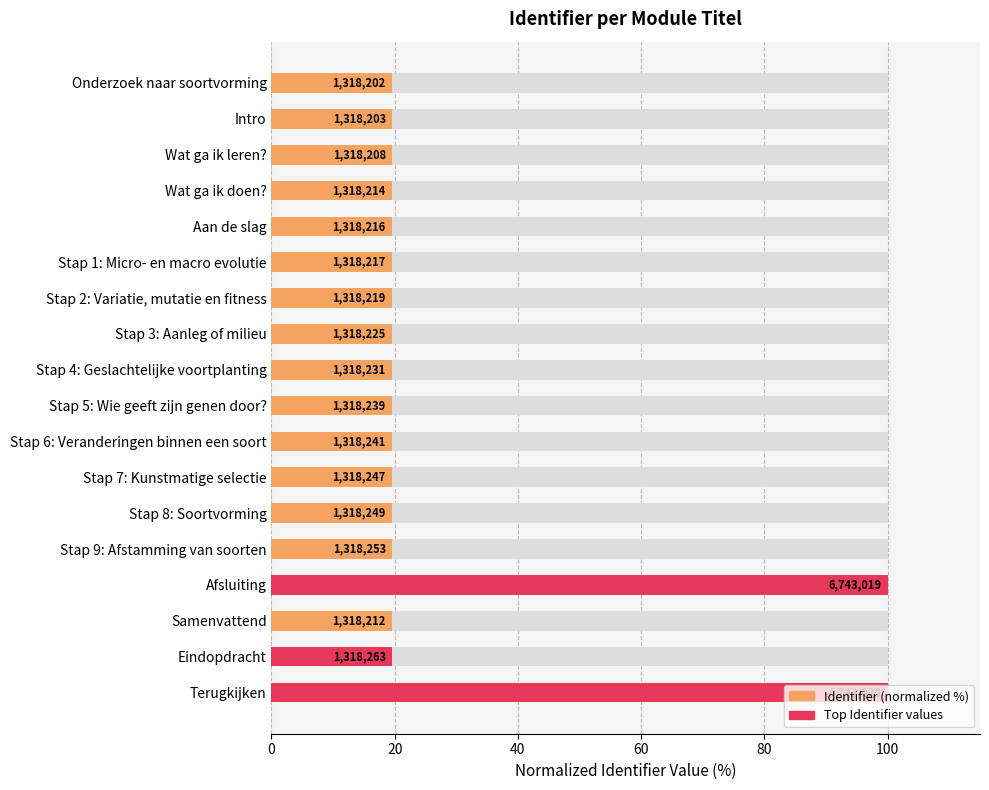

What is the greatest value displayed?

100.0